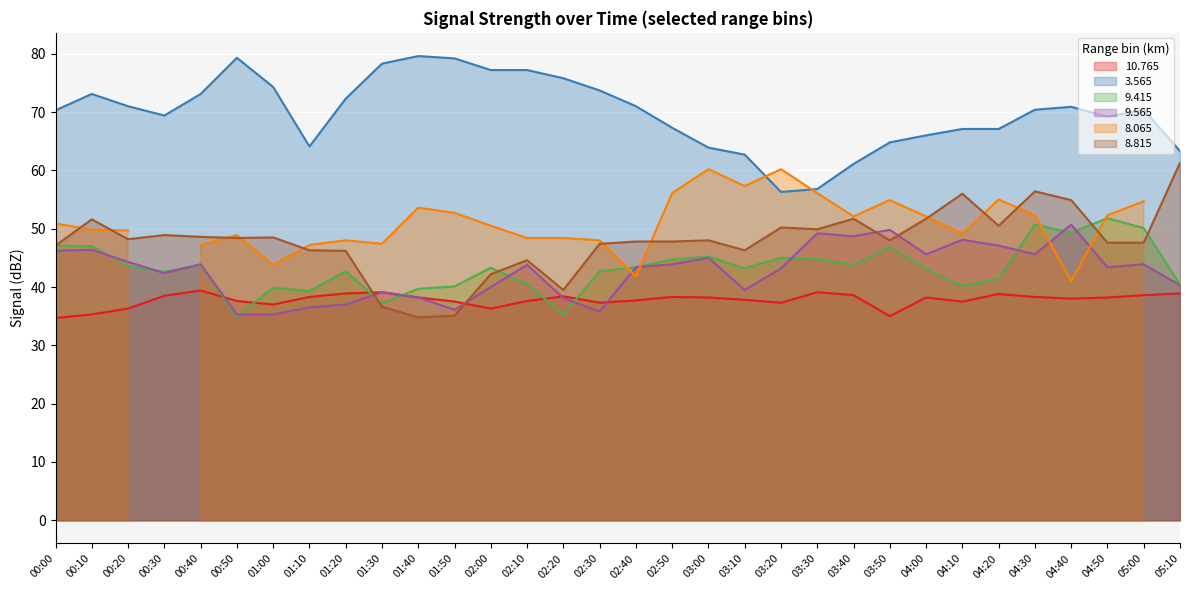

Read the   9.565 value at 03:30.

49.2